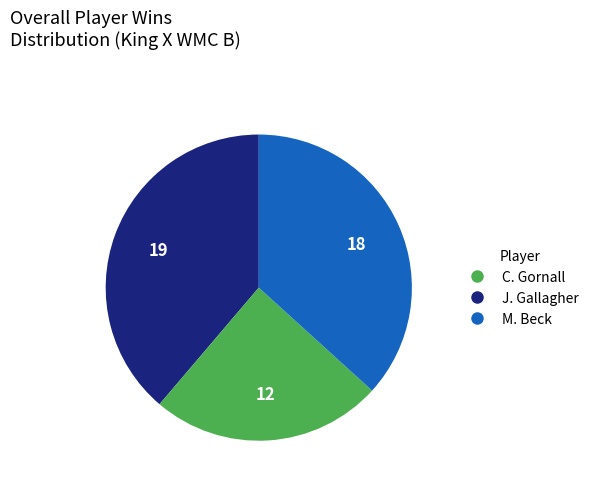

True or false: M. Beck accounts for 26% of the total.

False